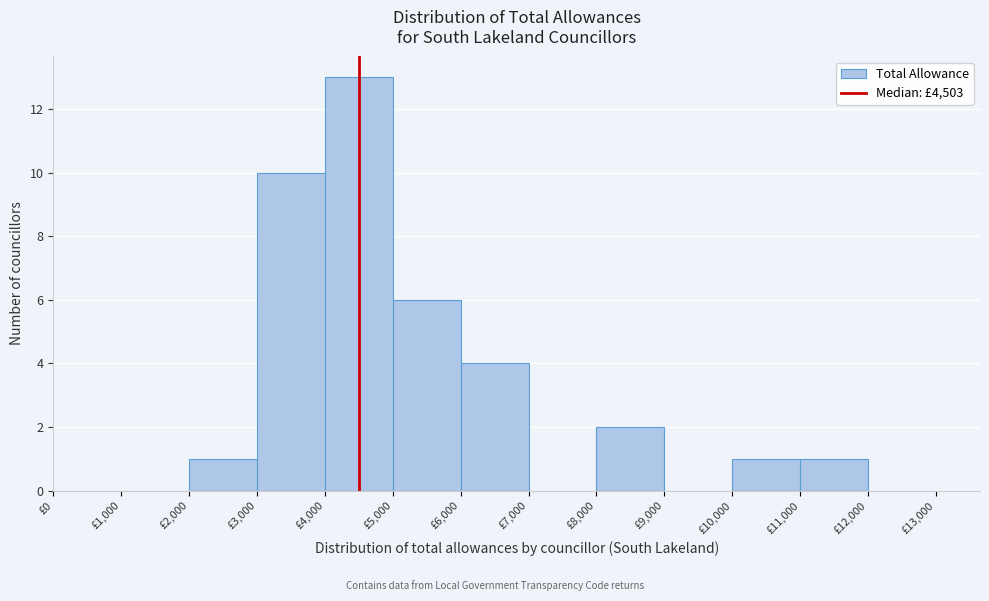

Reading left to right, list every bar in this chart as the range it spans on the x-axis followed by its height. The values are not printed on the chart, so give them approximately, as read against the axis.

0 to 1000: 0
1000 to 2000: 0
2000 to 3000: 1
3000 to 4000: 10
4000 to 5000: 13
5000 to 6000: 6
6000 to 7000: 4
7000 to 8000: 0
8000 to 9000: 2
9000 to 10000: 0
10000 to 11000: 1
11000 to 12000: 1
12000 to 13000: 0